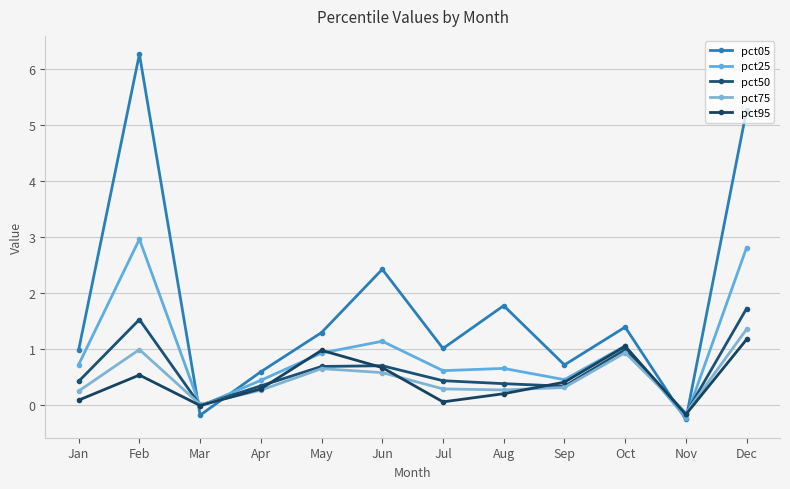

How many negative values does the pct05 series have?

2